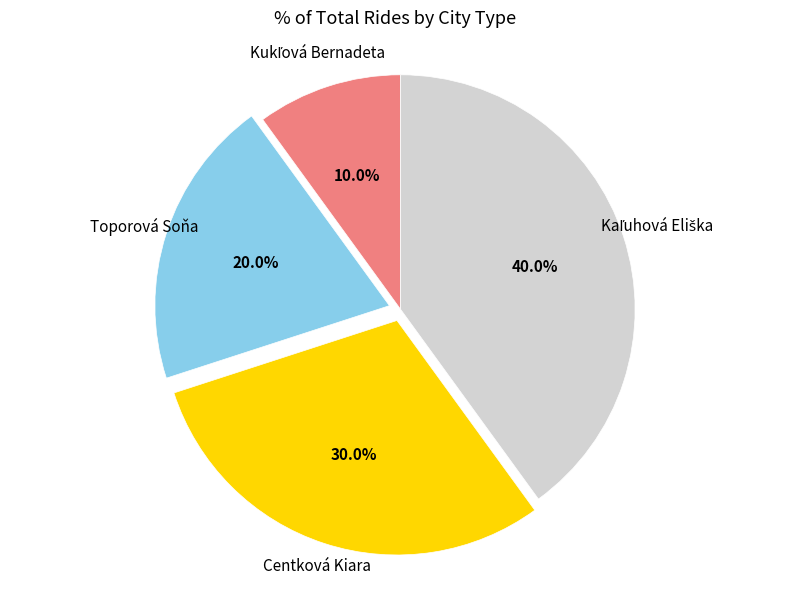

Is there any slice that represents more than half of the pie?

No